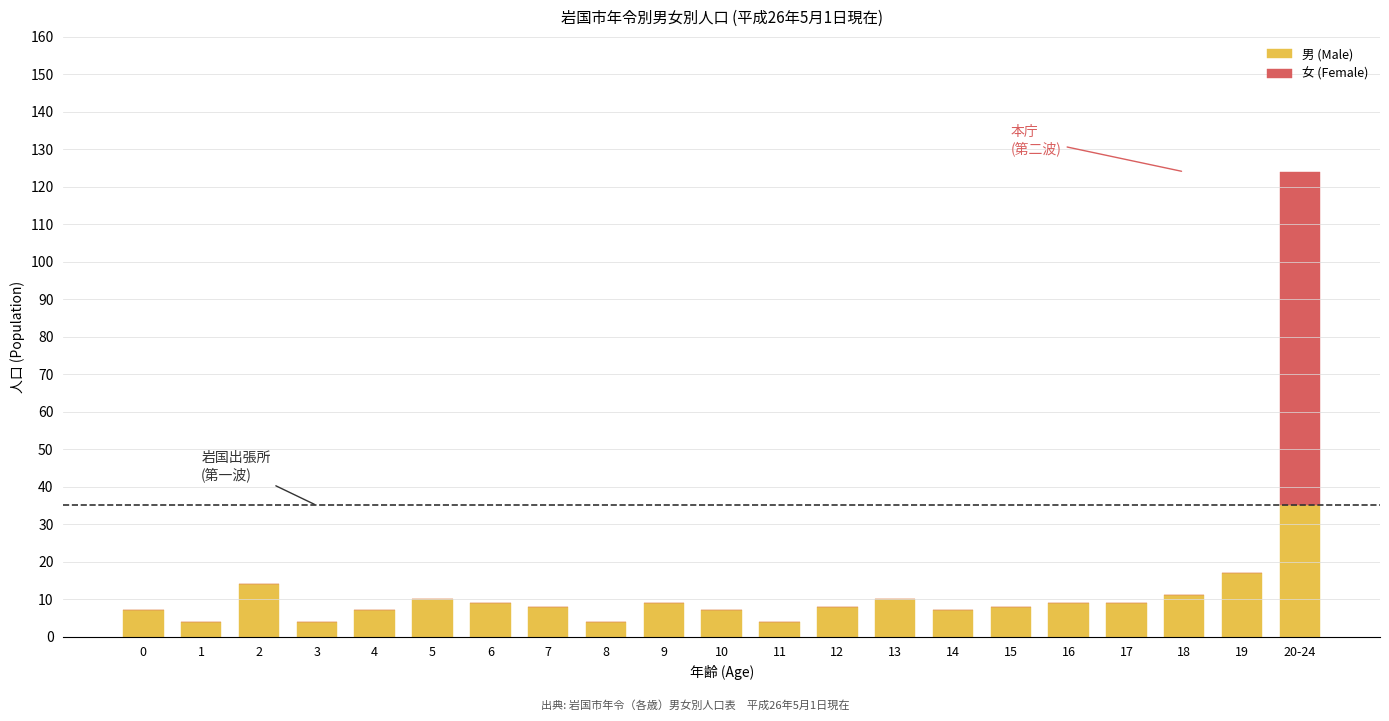

Is it true that 男 (Male) equals 7 at 4?

True